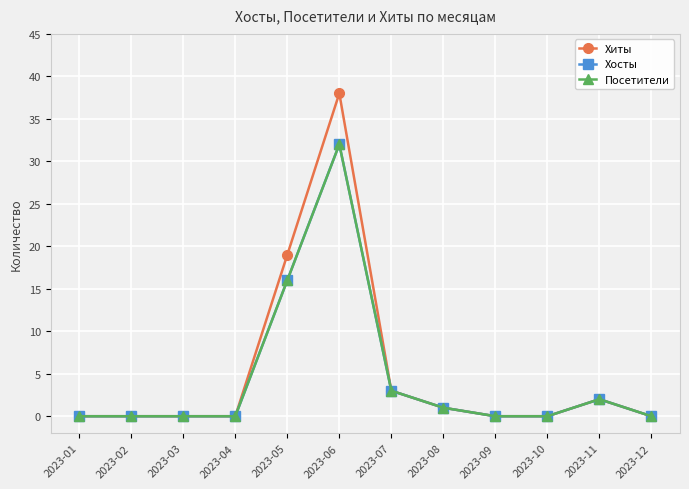

Is this an area chart (filled region under the line)?

No